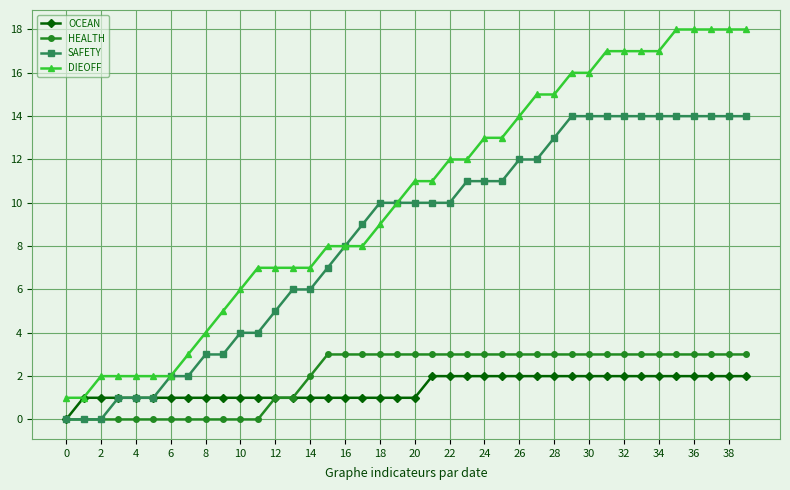

What is the maximum value shown in the chart?

18